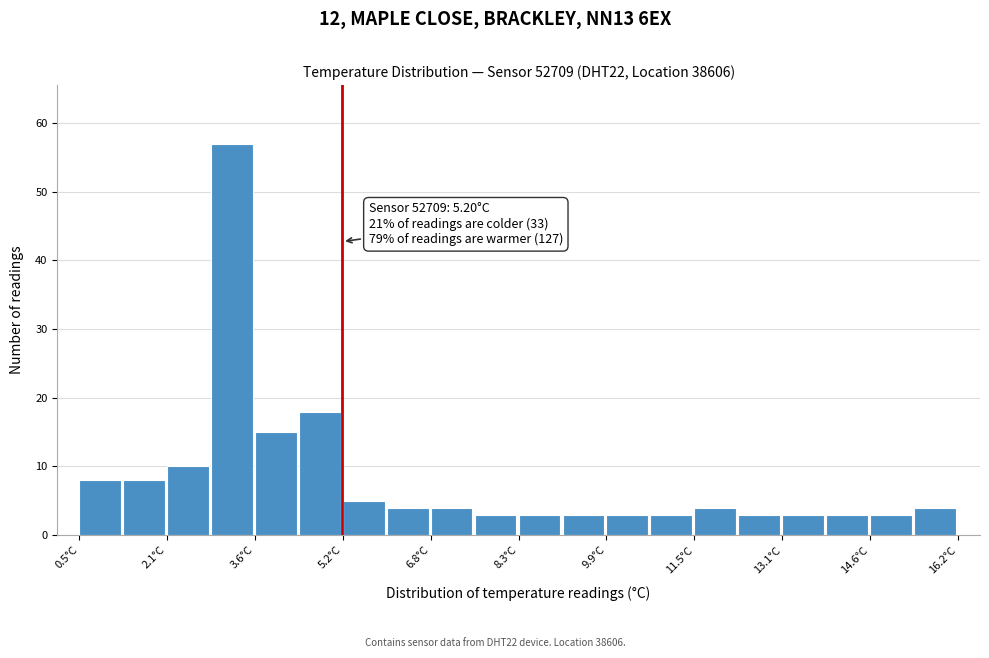

Around what value on the x-axis is the tallest bar? Give the approximate position of its centre, as read against the axis.

3.2